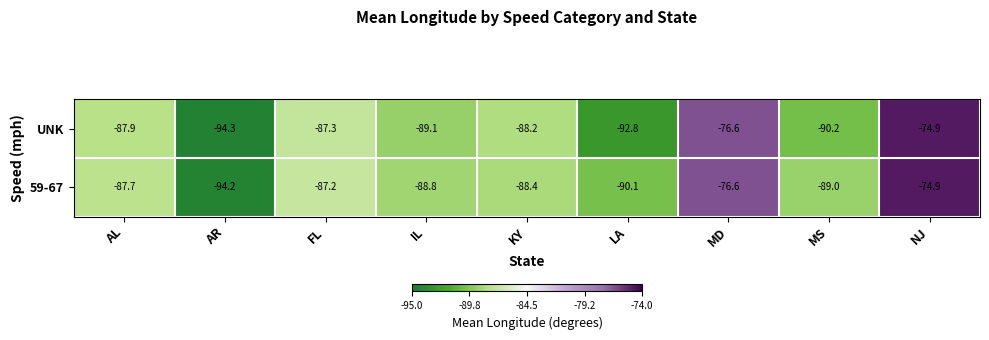

Which series has the largest total across all categories?

59-67